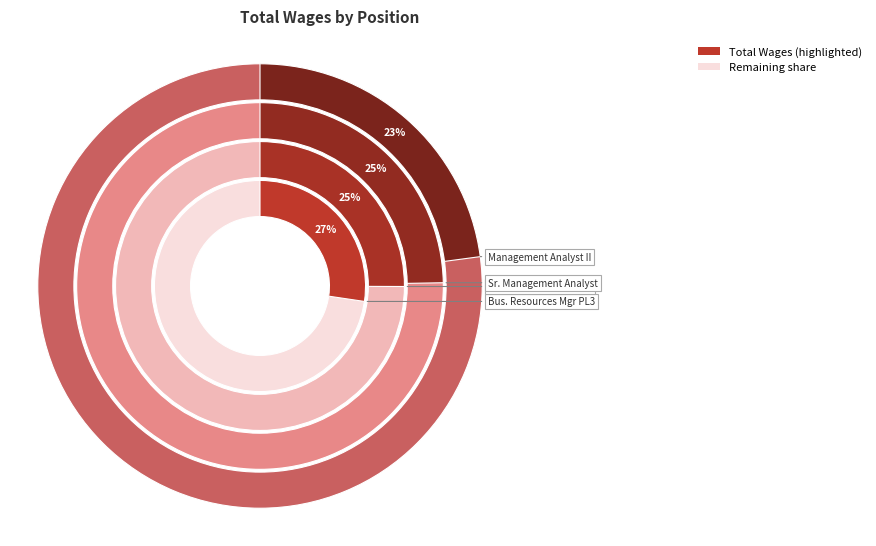

The Management Analyst II slice represents 23% of the pie. True or false?

True